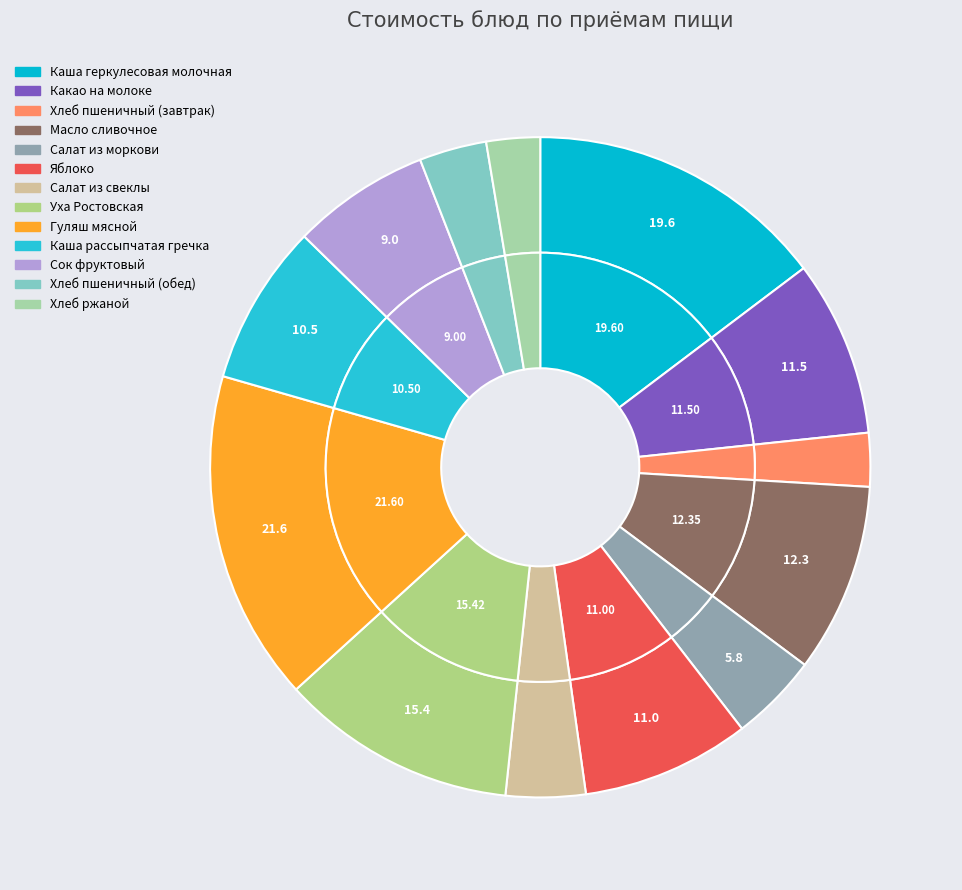

To the nearest percent, what portion does Гуляш мясной represent?

16%